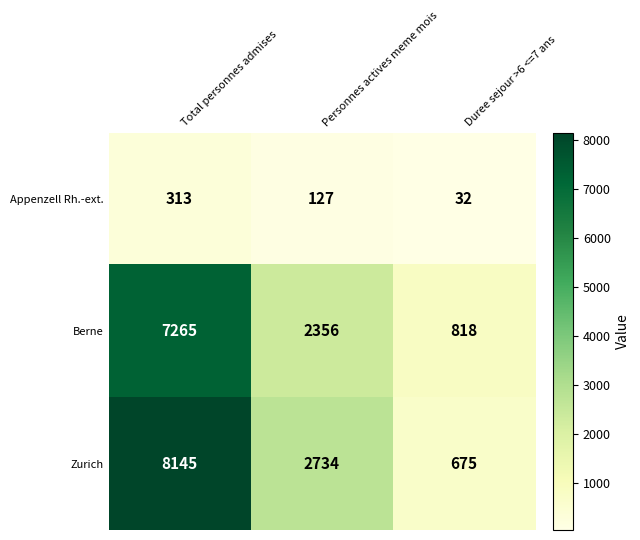

Is it true that Zurich equals 8145 at Total personnes admises?

True